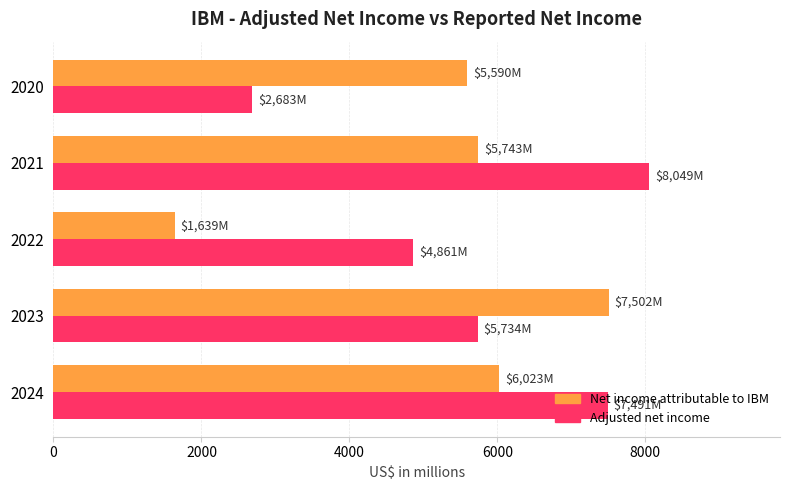

List the labels in order of Adjusted net income value, largest first.

2021, 2024, 2023, 2022, 2020